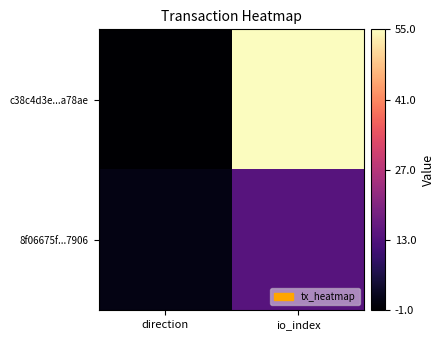

Rank the series at io_index from highest to lowest value.

c38c4d3e...a78ae, 8f06675f...7906